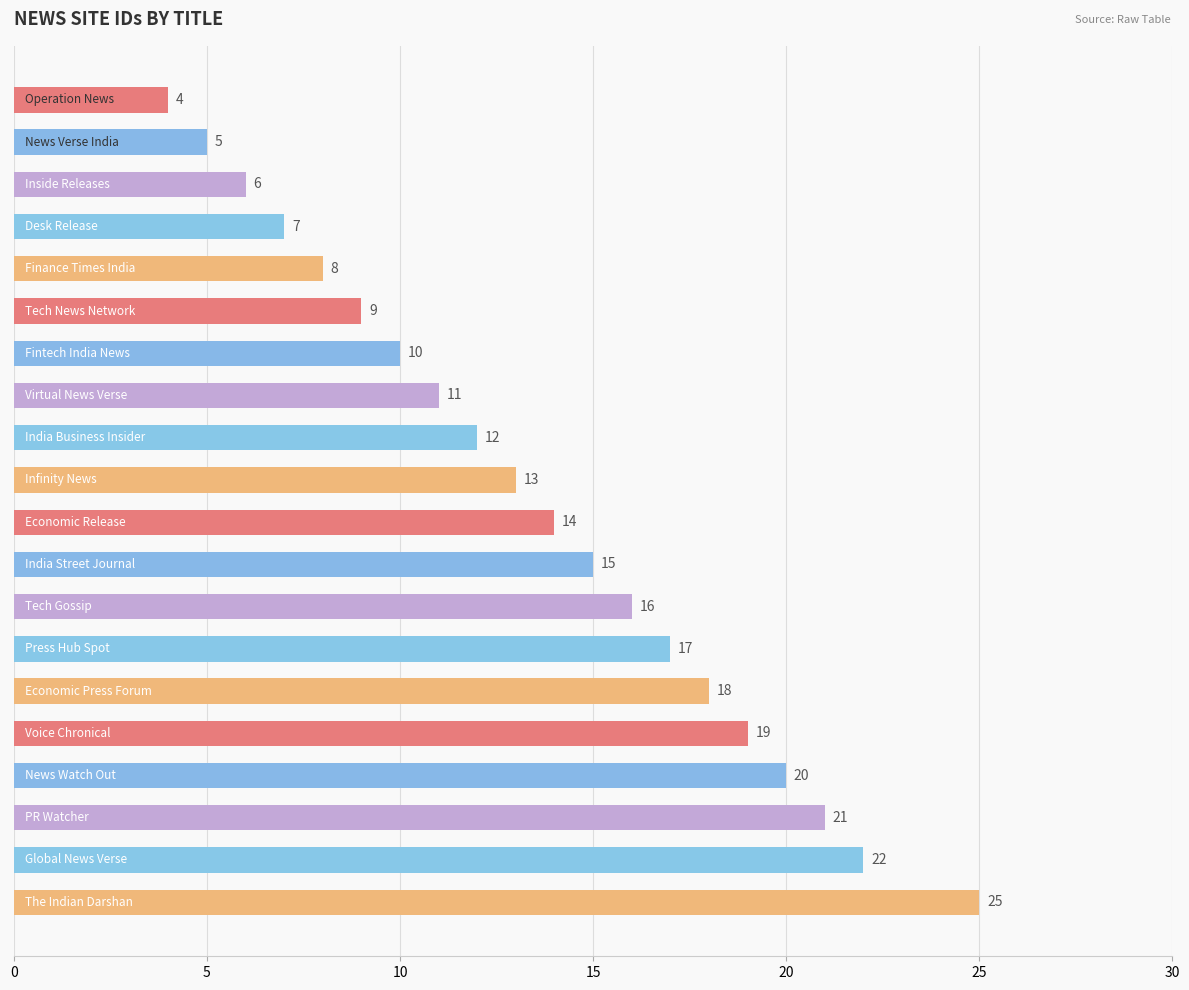

What is the value of the 10th bar from the top?

13